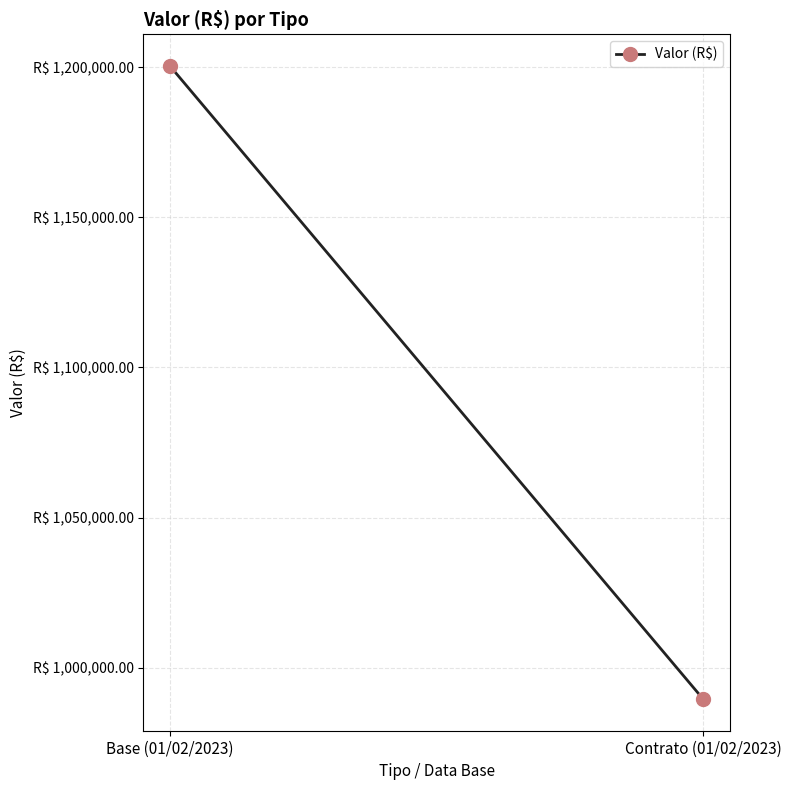

What is the difference between the maximum and minimum values?

210815.3